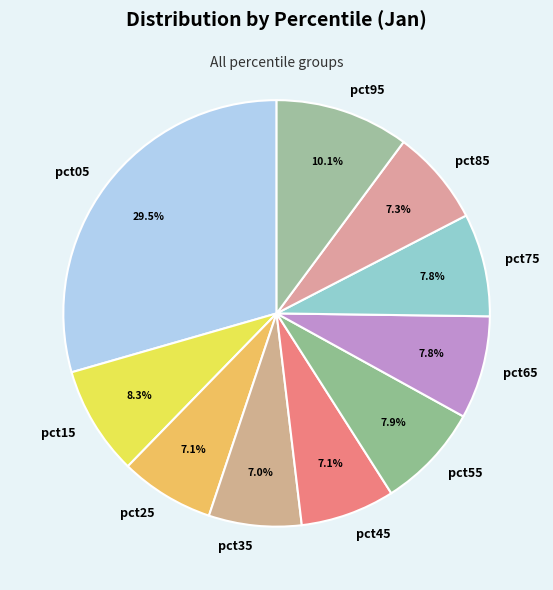

To the nearest percent, what is the combined percentage of pct95 and pct15?

18%